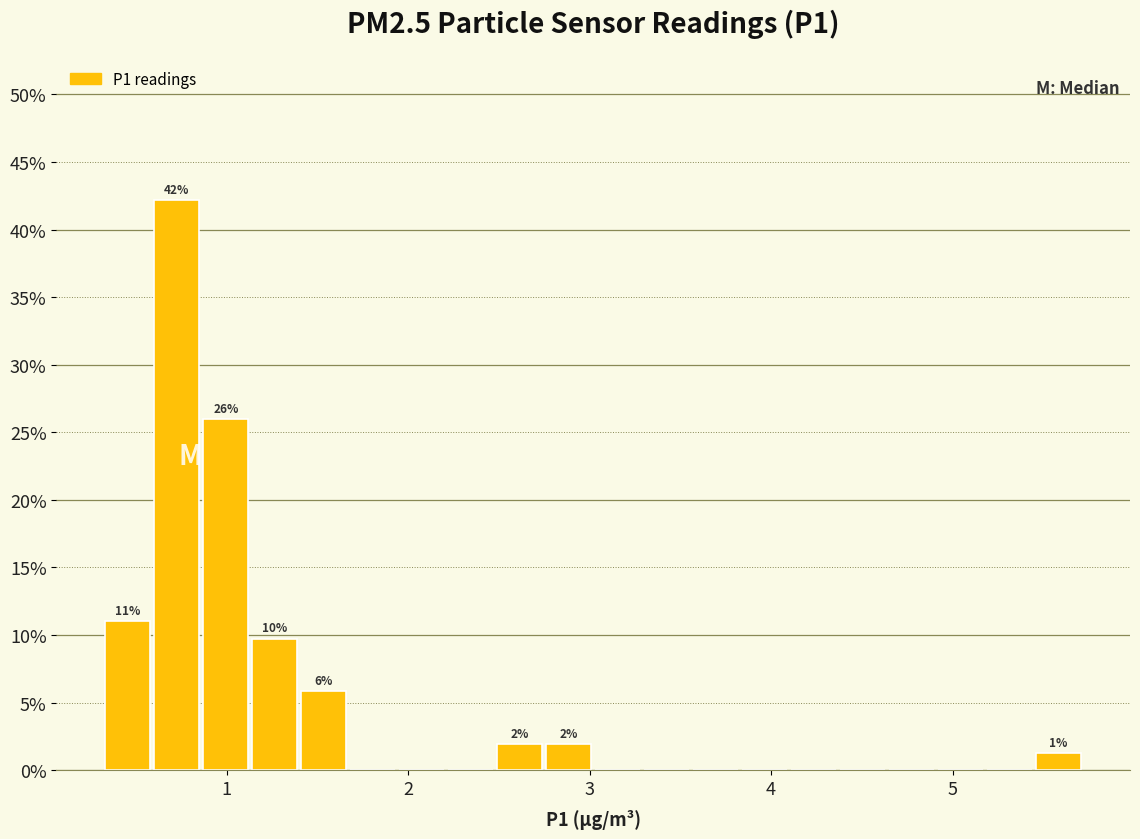

Around what value on the x-axis is the tallest bar? Give the approximate position of its centre, as read against the axis.

0.7